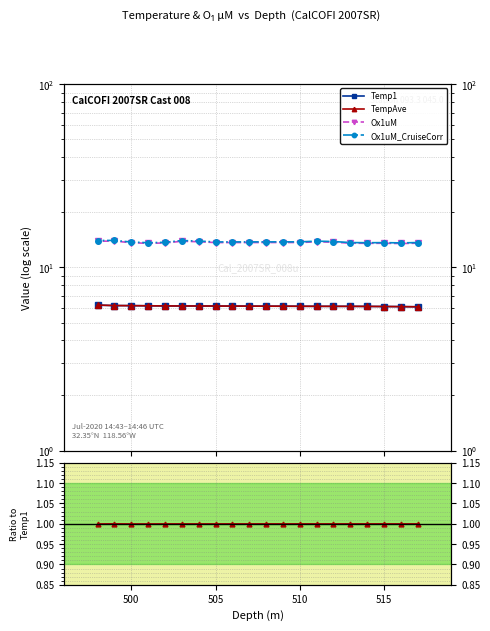

Read the TempAve value at 515.

1.0